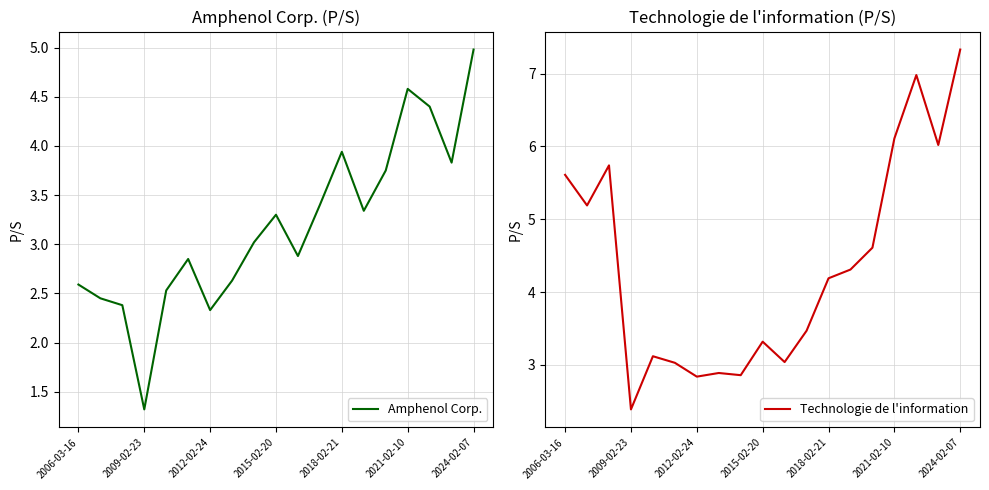

True or false: Amphenol Corp. has a value of 3.9 at 2018-02-21.

True